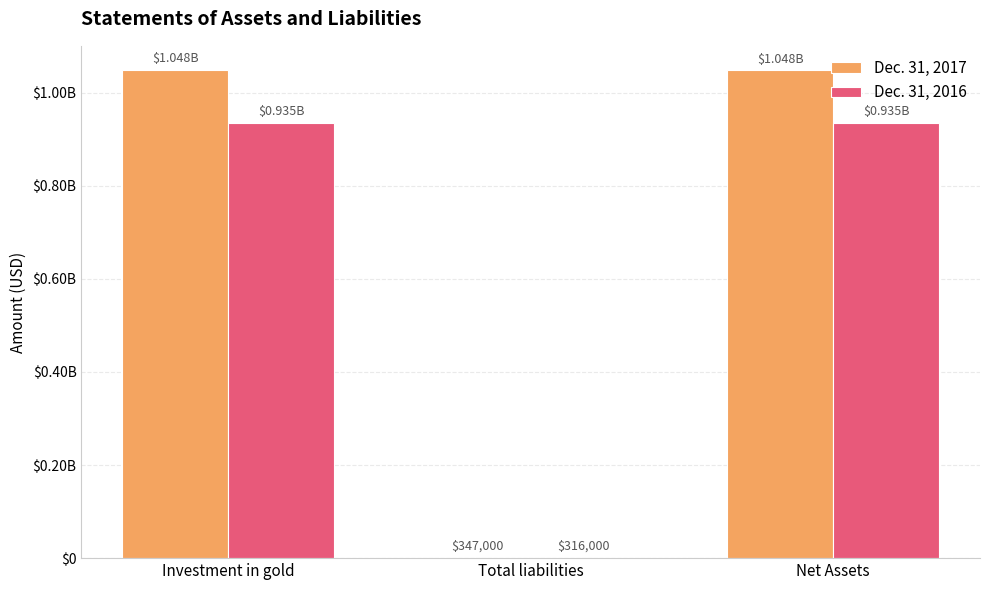

True or false: Dec. 31, 2016 has a value of 934952000 at Net Assets.

True